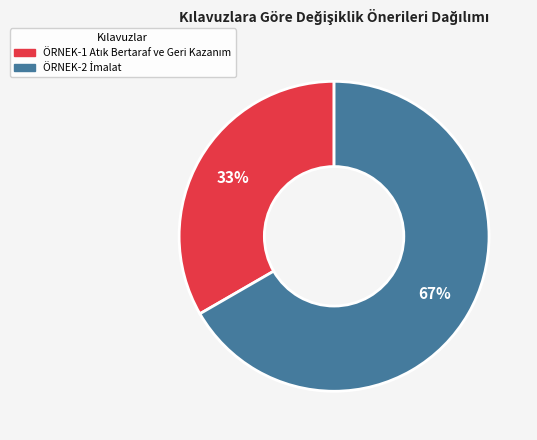

Does any single category account for the majority?

Yes